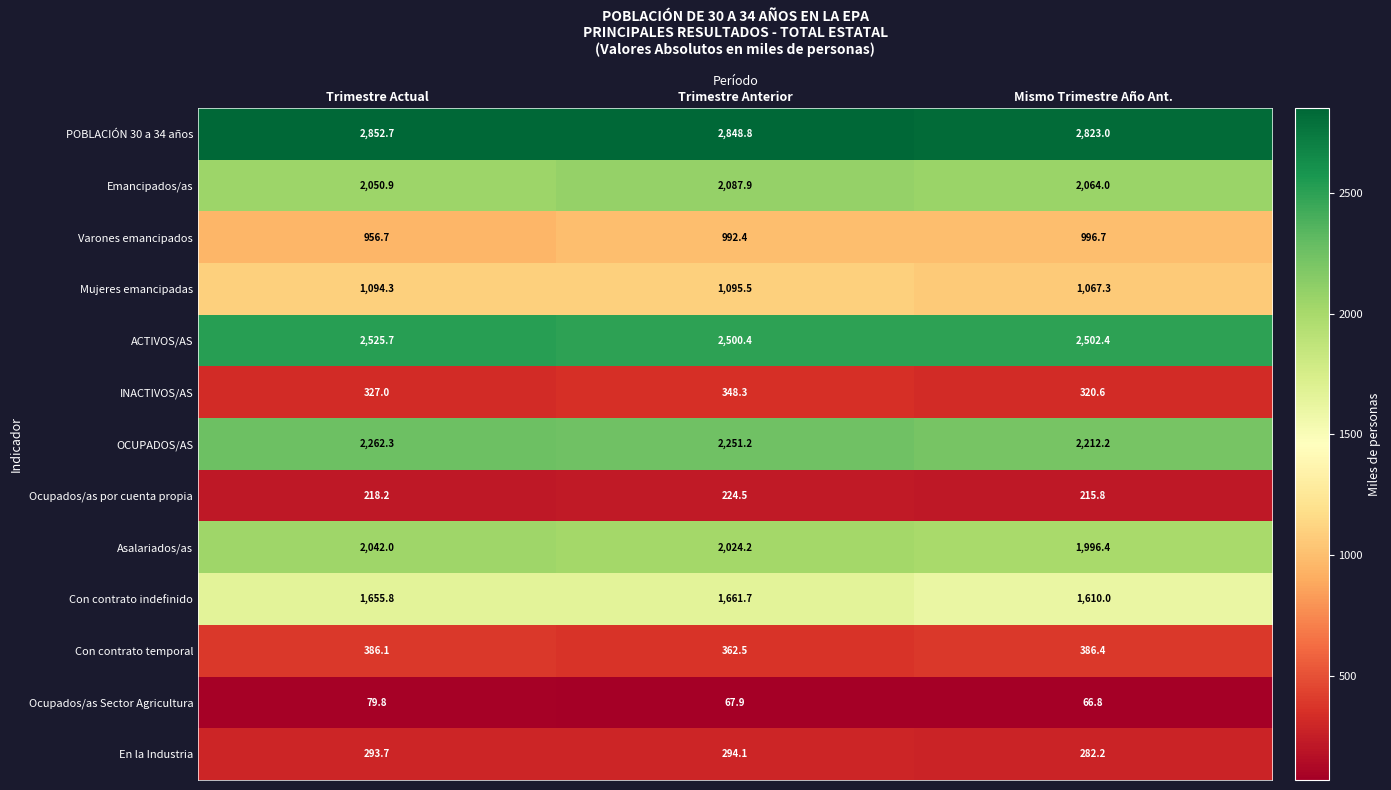

How many data points does each series have?

3